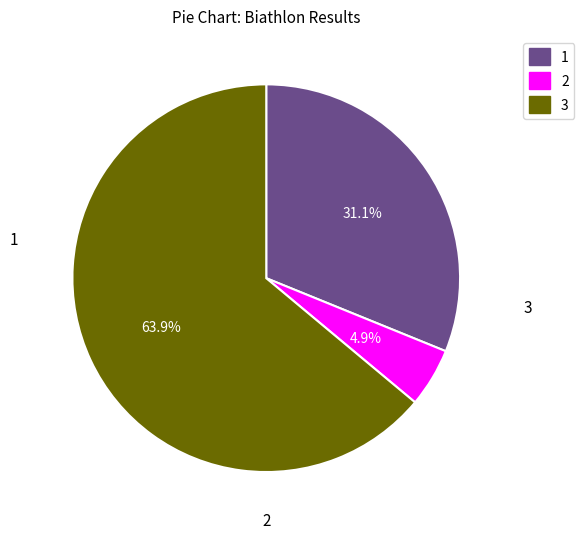

Does any single category account for the majority?

Yes